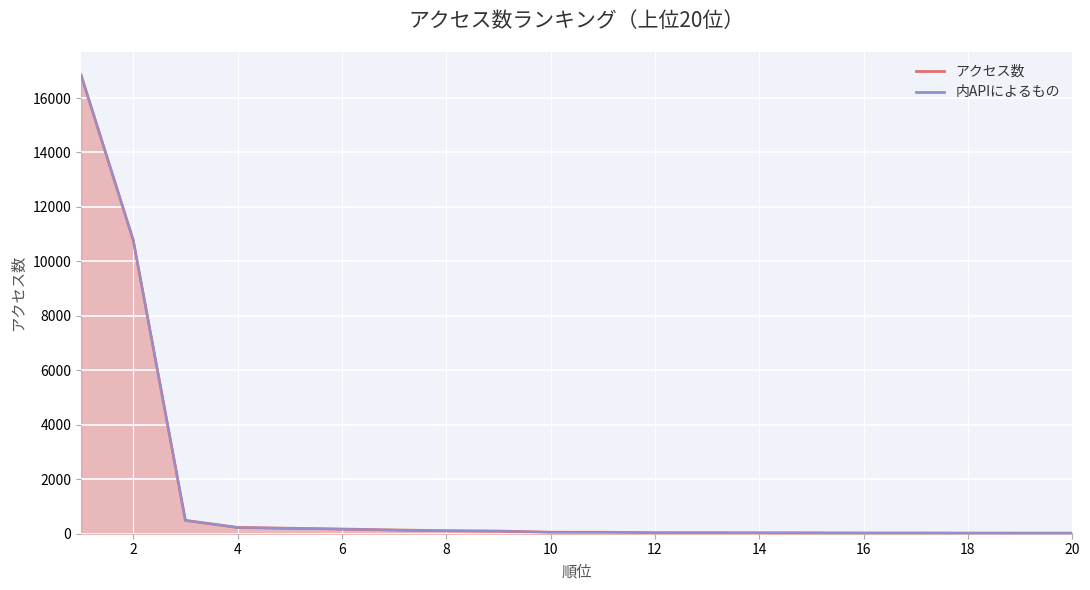

The chart shows a value of 16848 at 1. True or false?

True